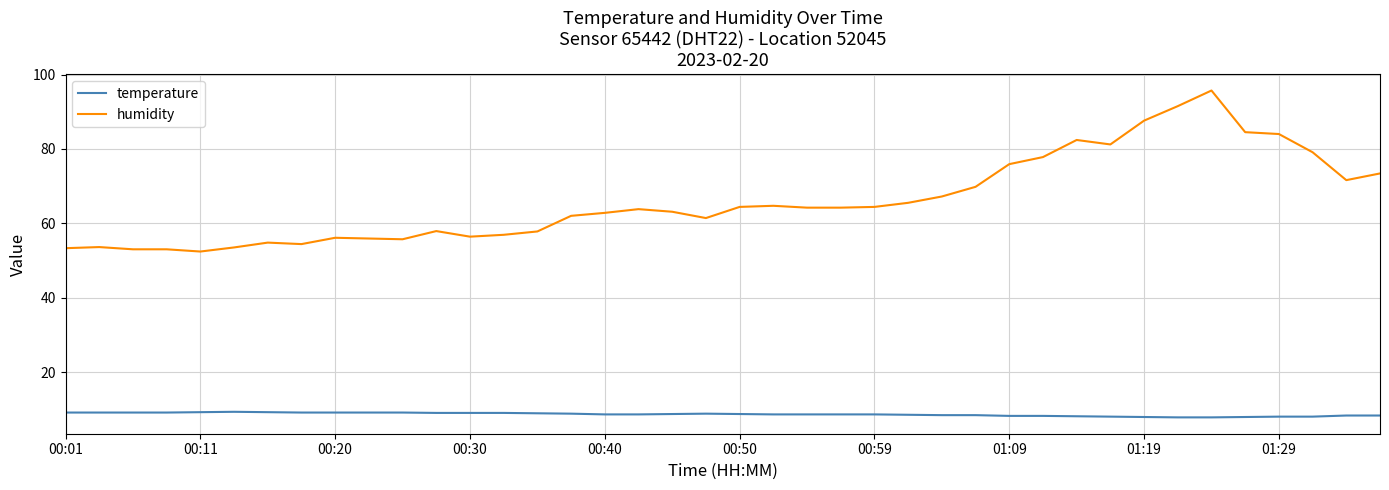

What is the difference between the maximum and minimum values in the humidity series?

43.3